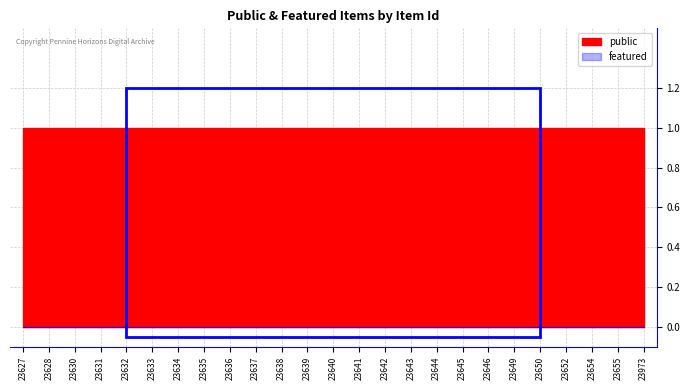

What is the sum of all public values?

25